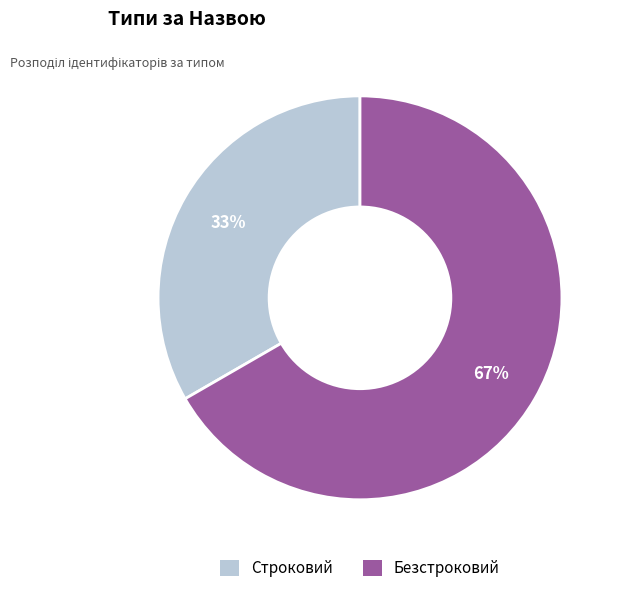

Is it true that Безстроковий is 67% of the pie?

True